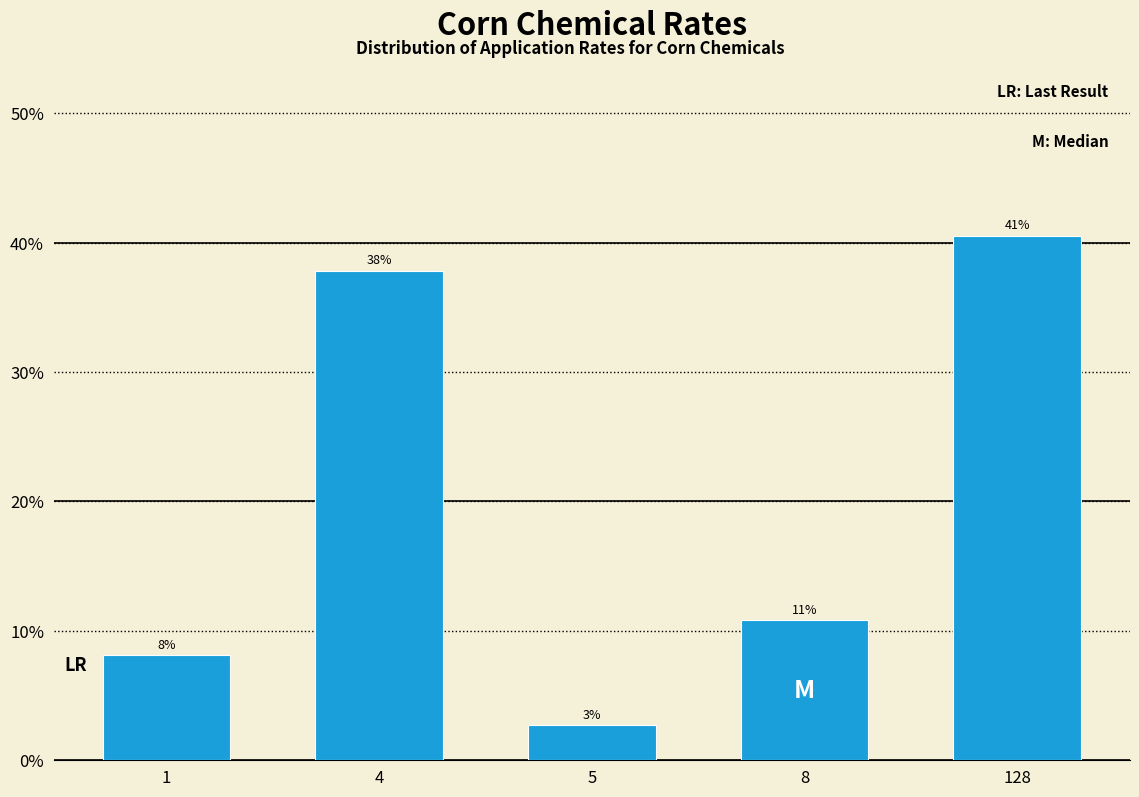

How many bars are there in total?

5